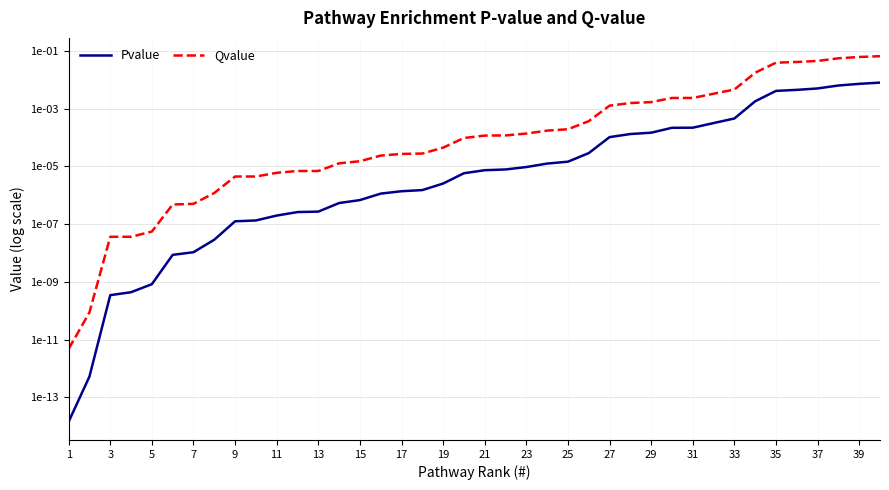

The value of Qvalue at 31 is 0.0. True or false?

False